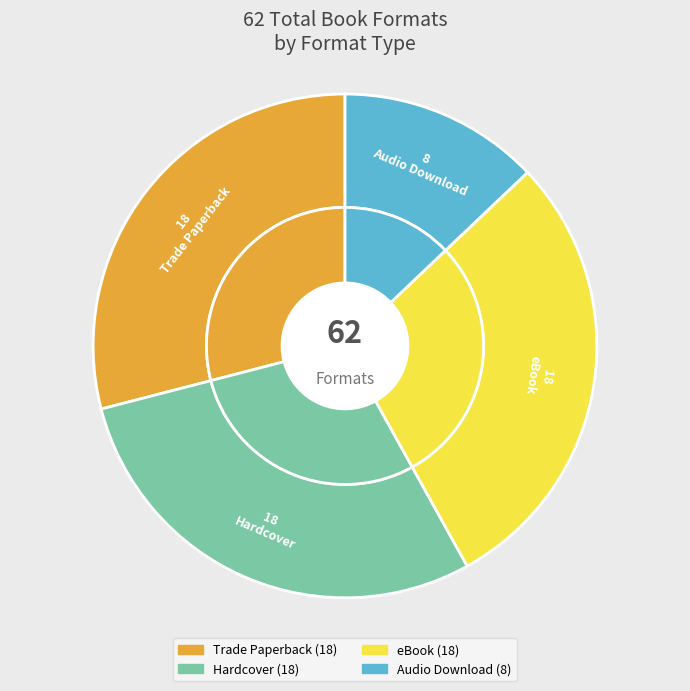

How many slices are in this pie chart?

4